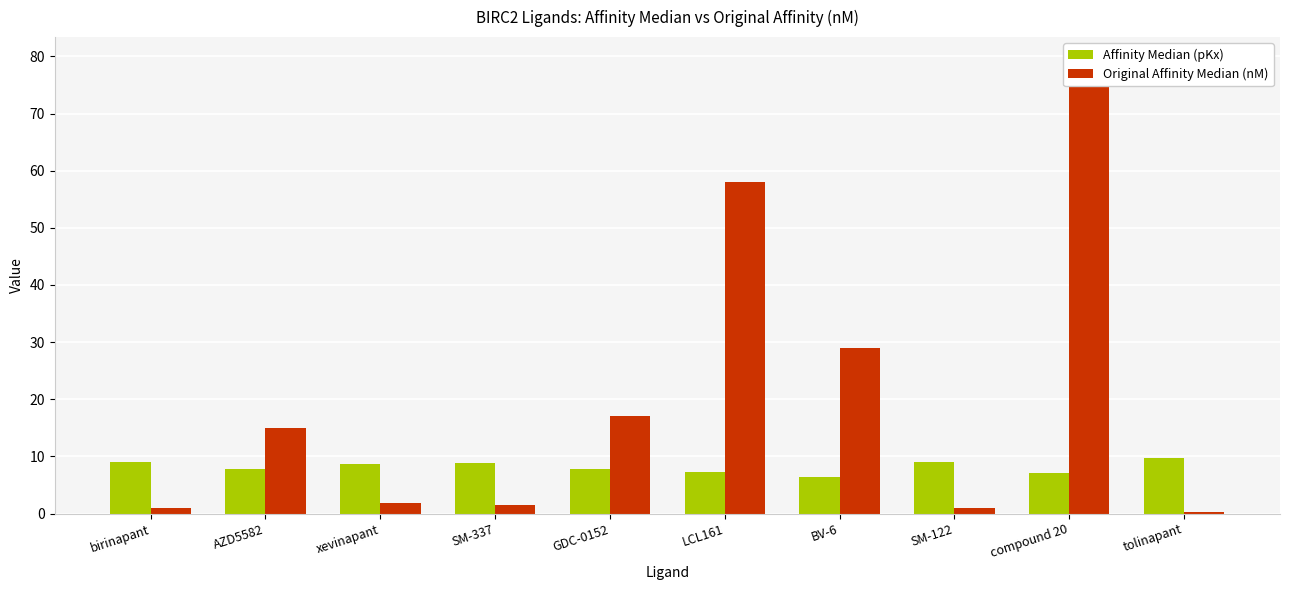

Which series changed the most between LCL161 and SM-122?

Original Affinity Median (nM)